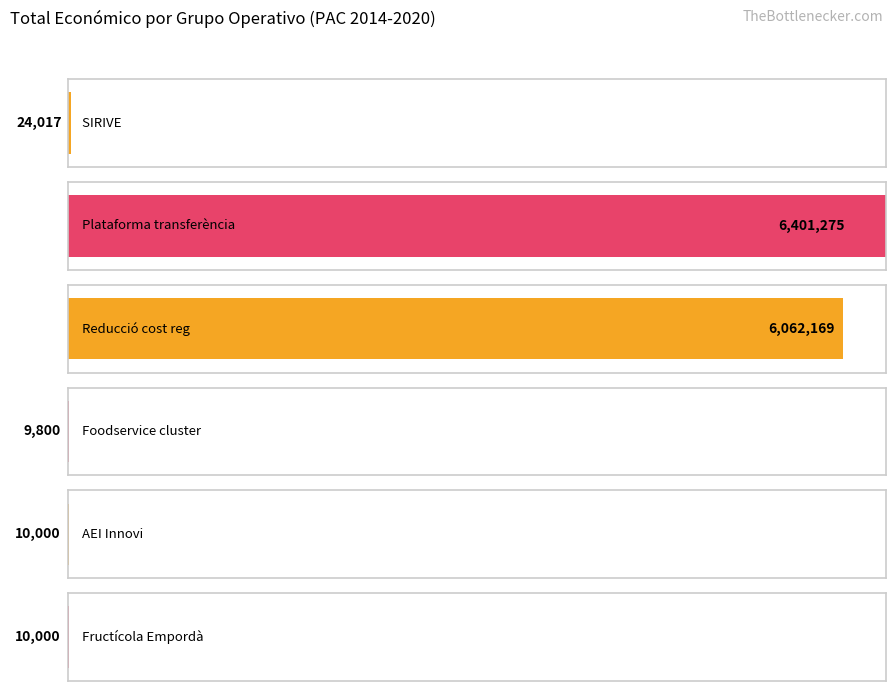

What is the label of the 5th bar from the right?

Plataforma transferència